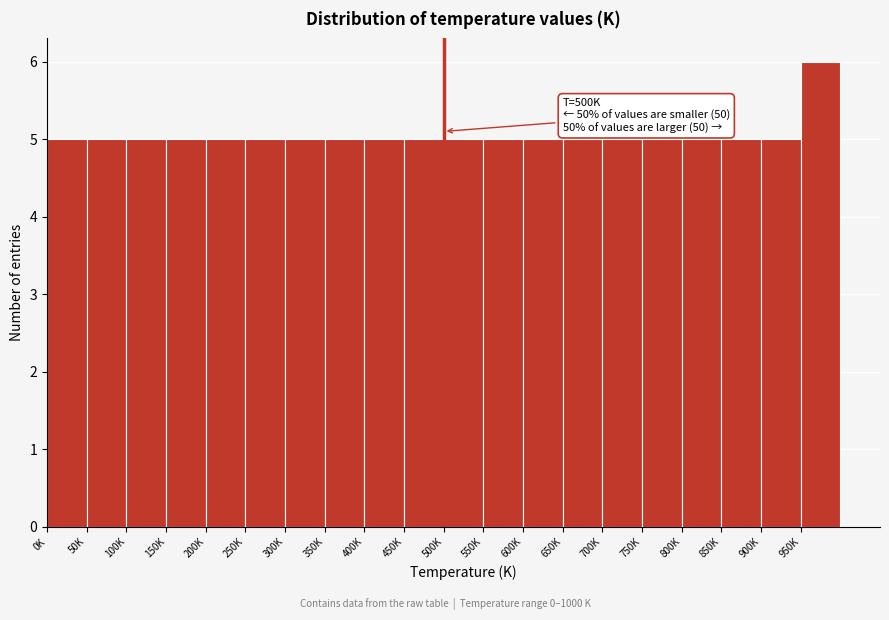

Reading right to left, extract all data points from this chart.

6	5	5	5	5	5	5	5	5	5	5	5	5	5	5	5	5	5	5	5